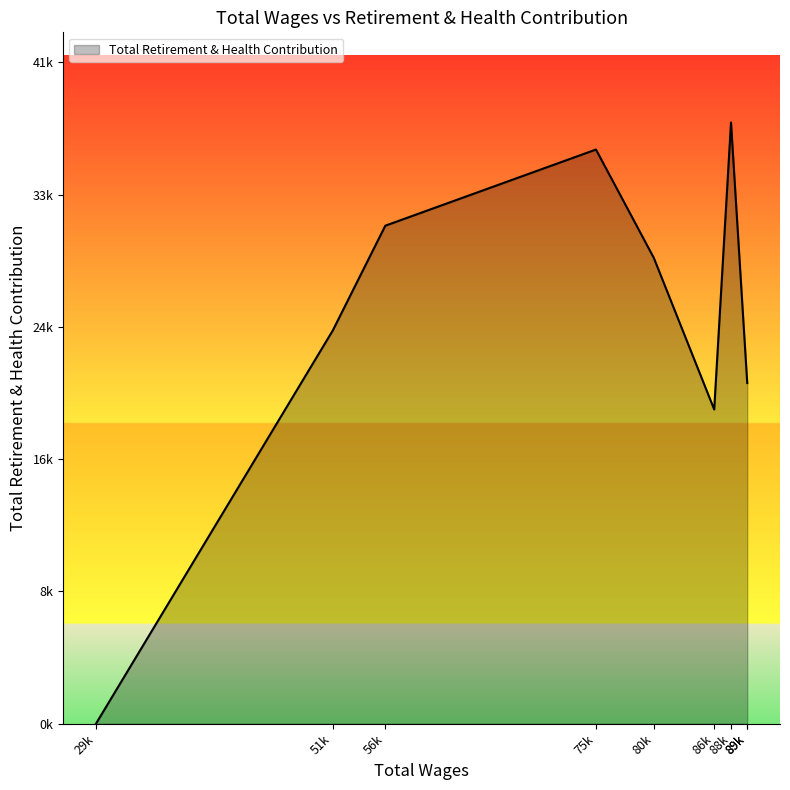

What is the greatest value displayed?

37784